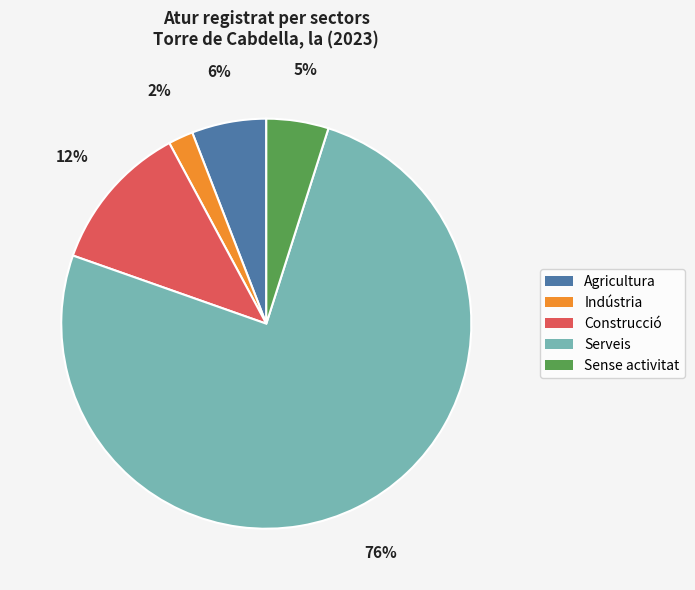

To the nearest percent, what portion does Construcció represent?

12%